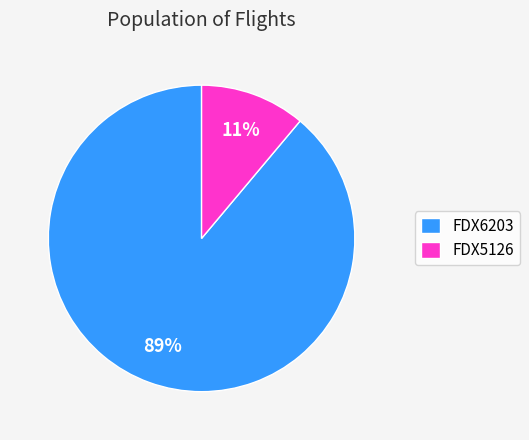

Is it true that FDX5126 is 11% of the pie?

True